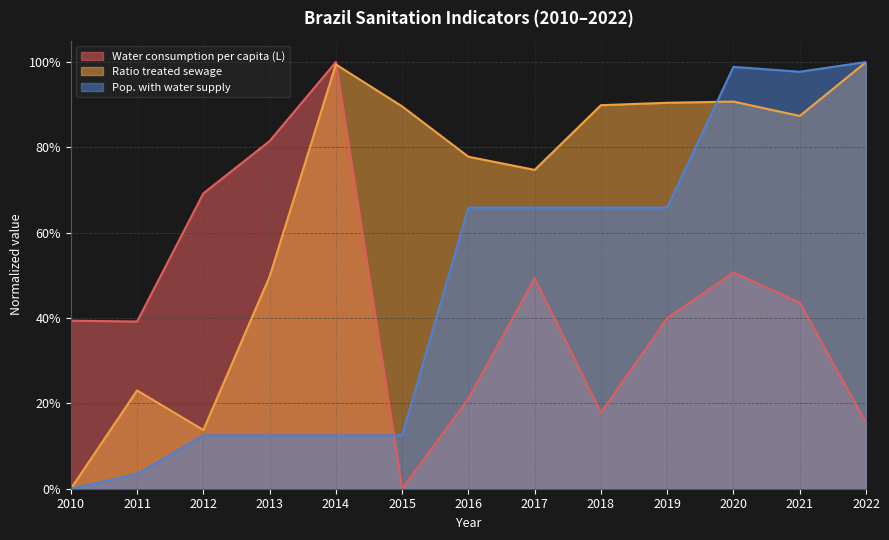

How many series are shown in this chart?

3